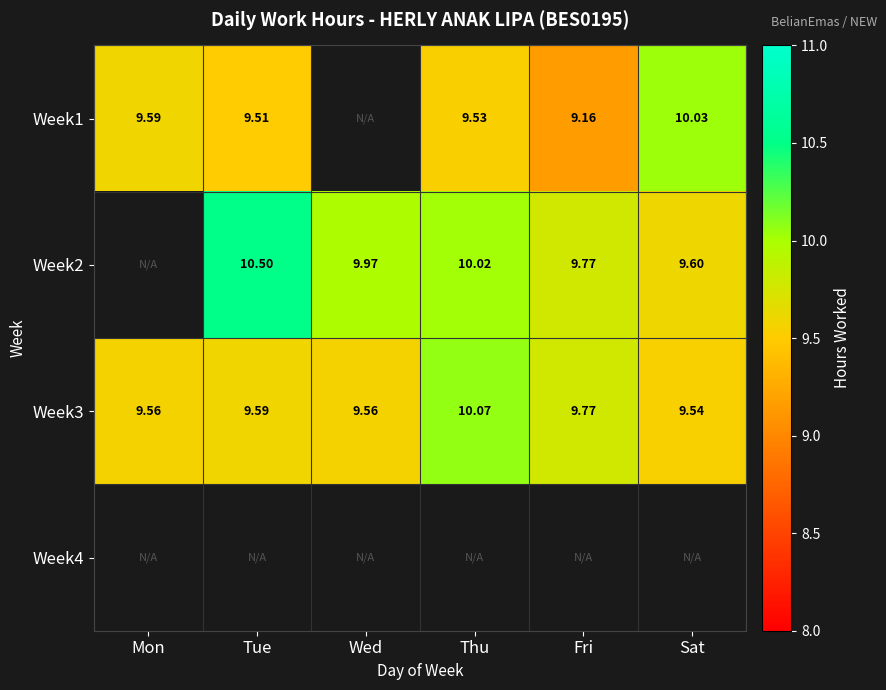

At how many categories does at least one series exceed 6?

6